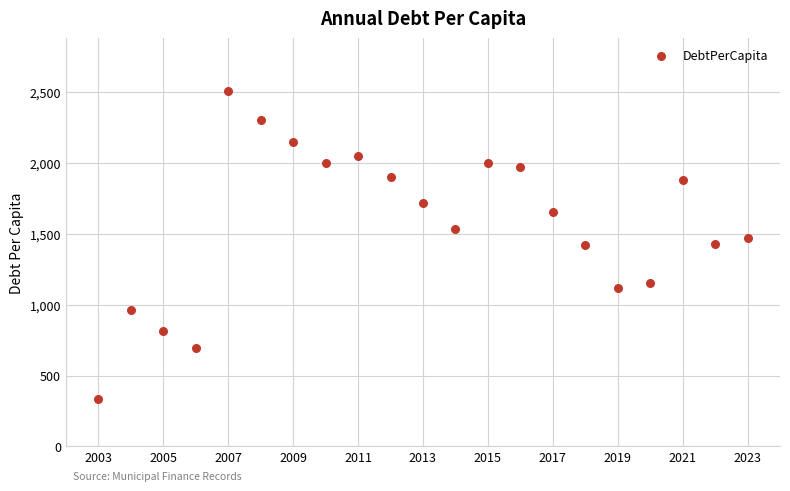

What is the range of Y values (max minus min)?

2172.3